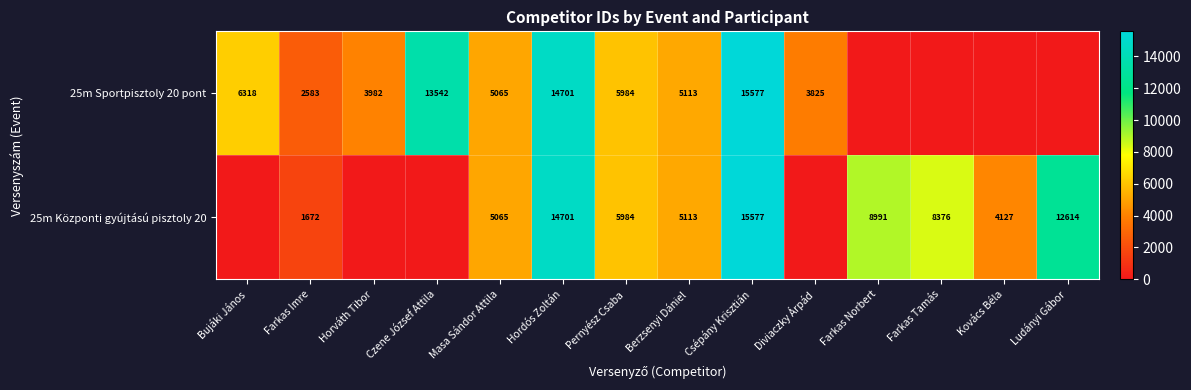

The value of 25m Sportpisztoly 20 pont at Diviaczky Árpád is 3825. True or false?

True